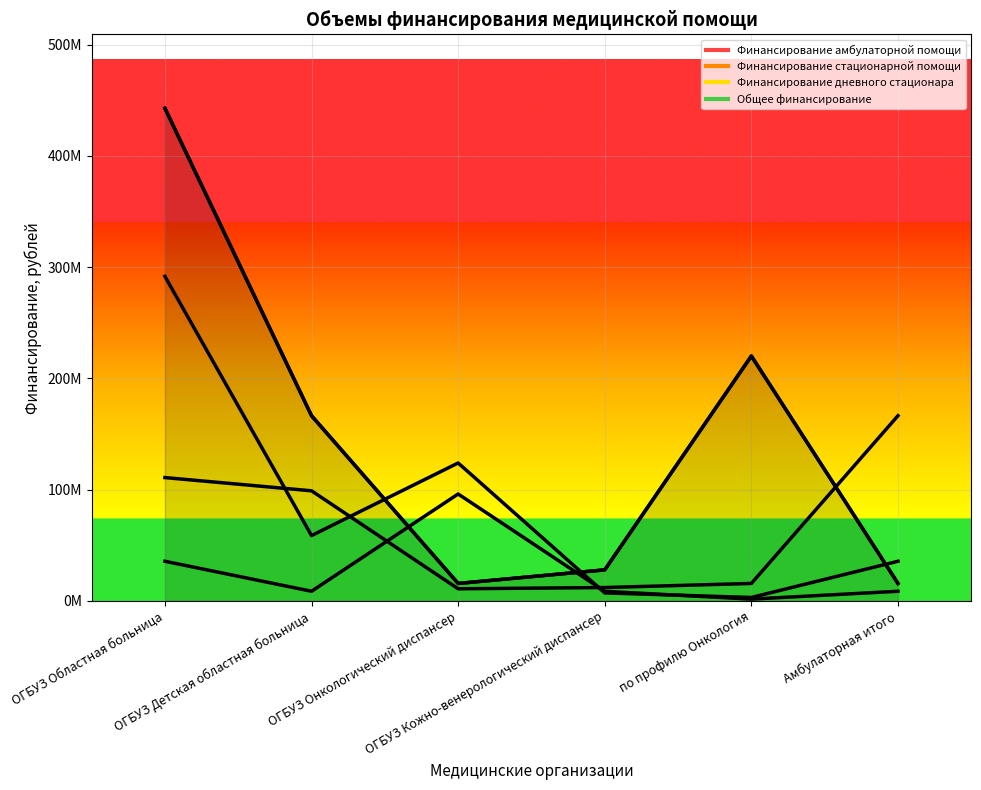

Between ОГБУЗ Детская областная больница and по профилю Онкология, which is larger?

по профилю Онкология